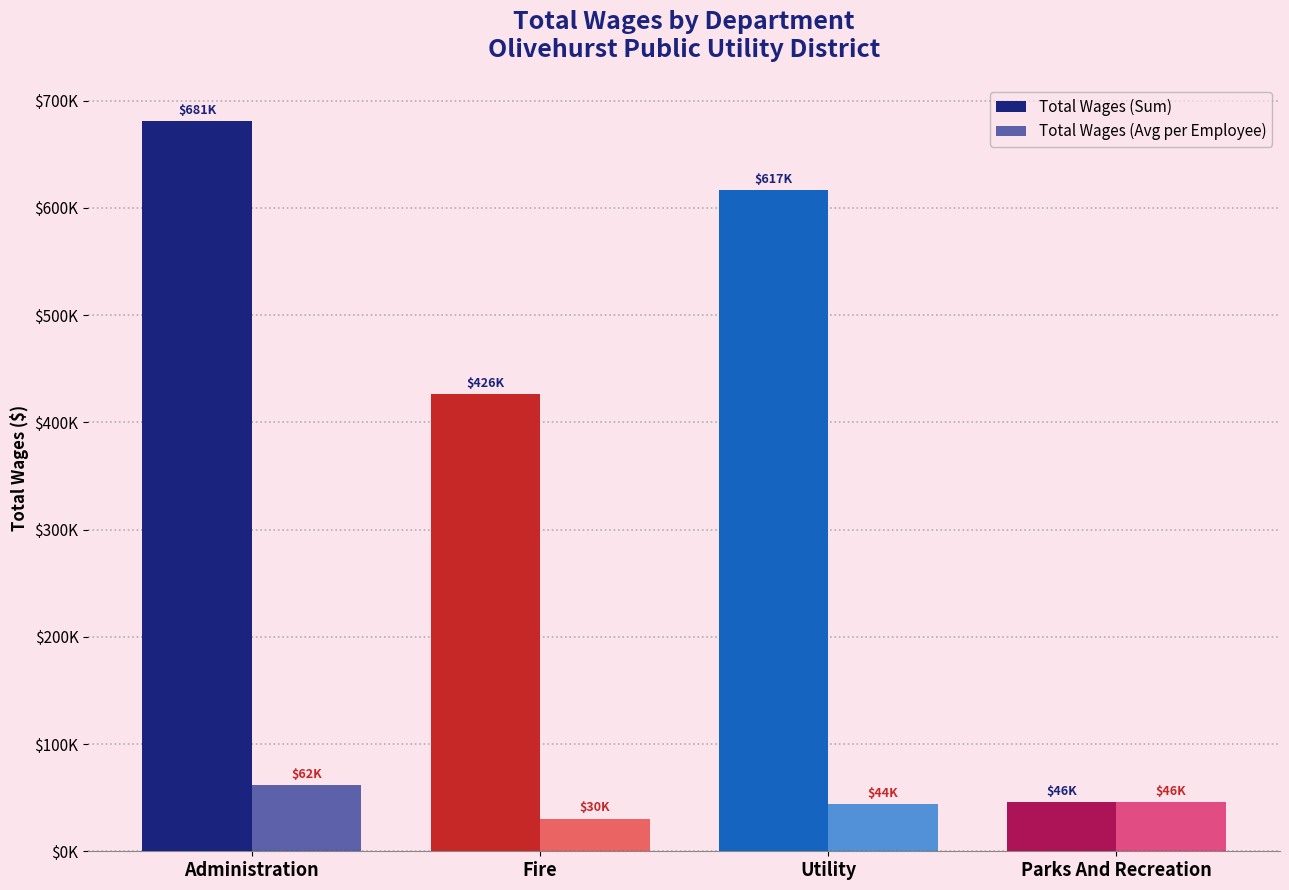

At how many categories does at least one series exceed 652522?

1